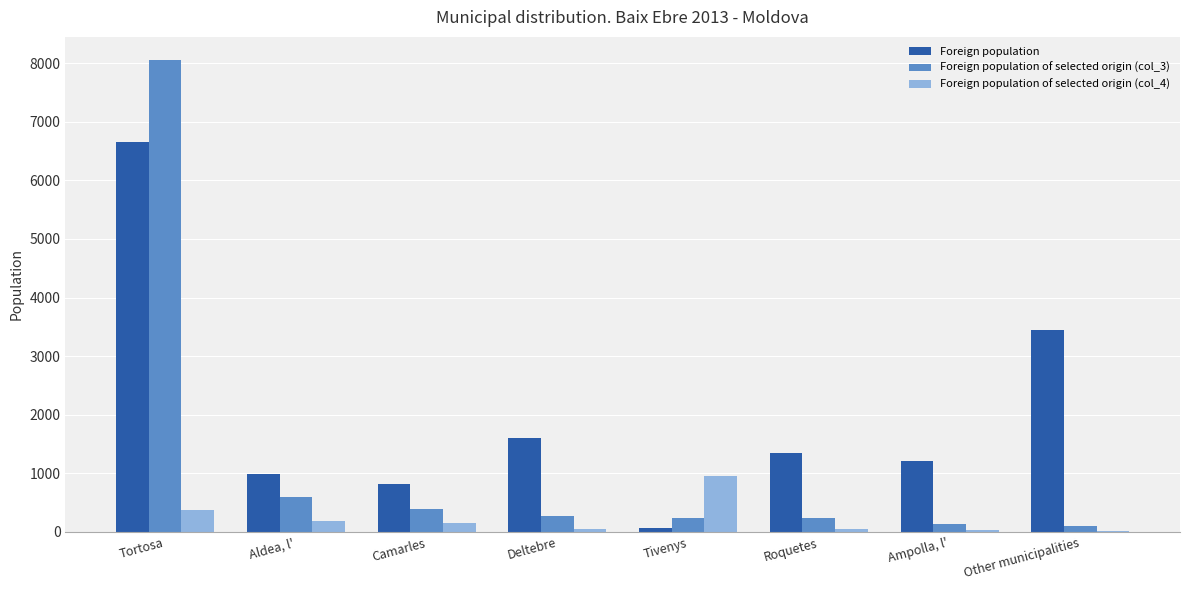

What is the sum of all Foreign population of selected origin (col_3) values?

9999